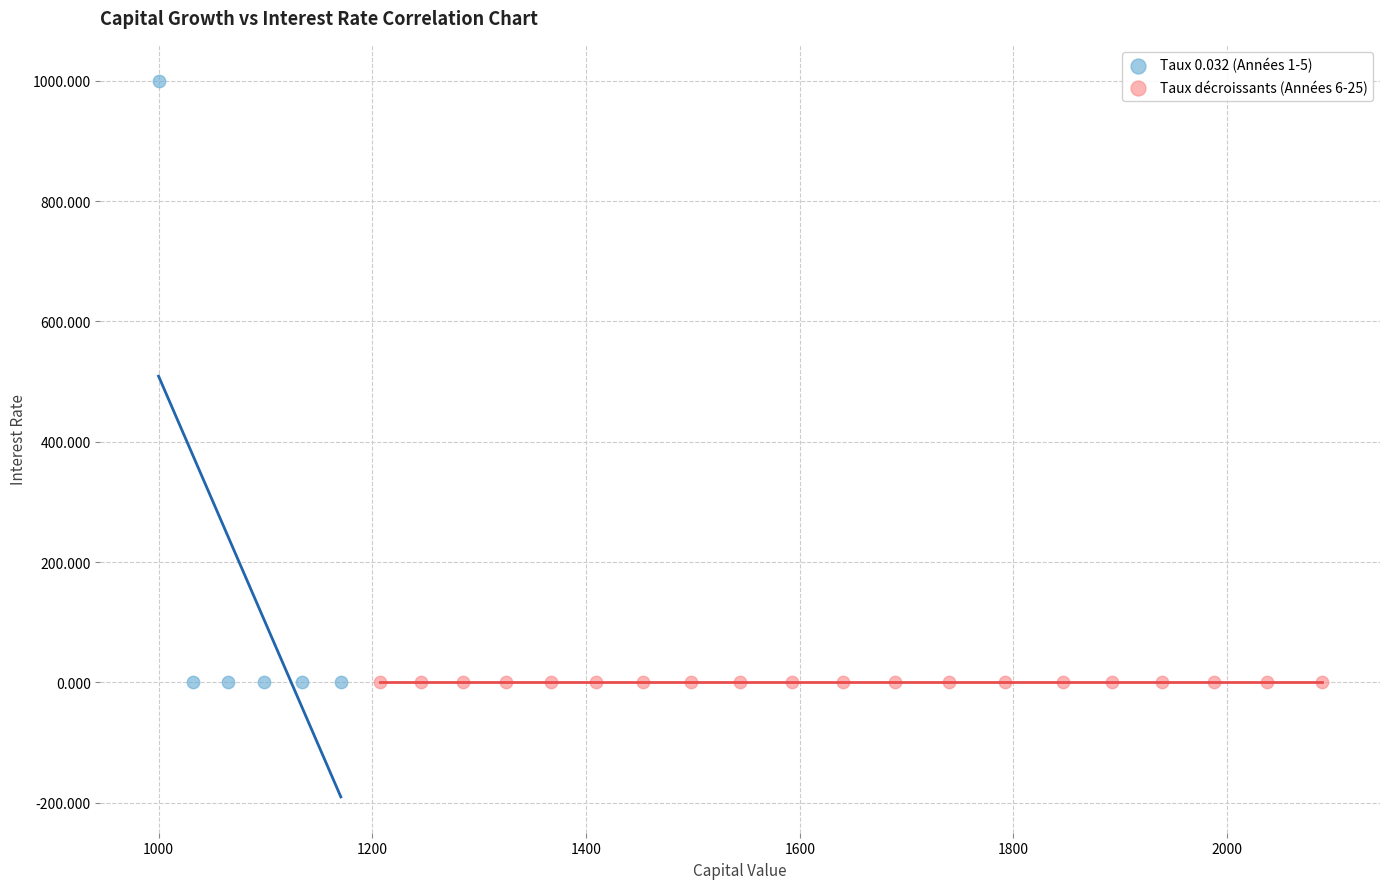

Which series contains the highest Y value?

Taux 0.032 (Années 1-5)